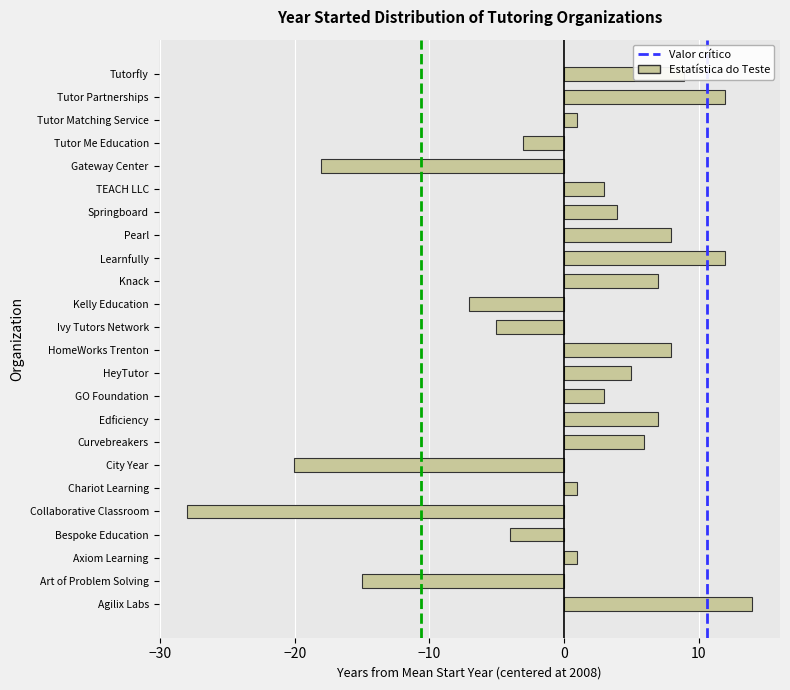

What is the change in value from Ivy Tutors Network to Learnfully?

+17.0